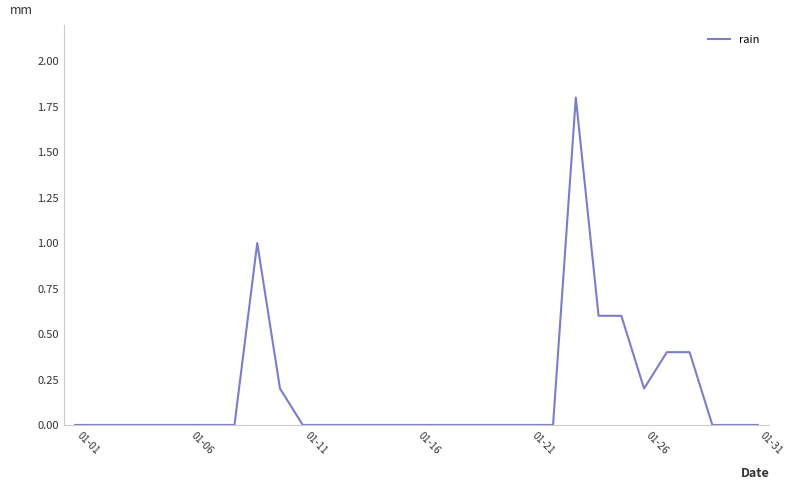

What is the greatest value displayed?

1.8